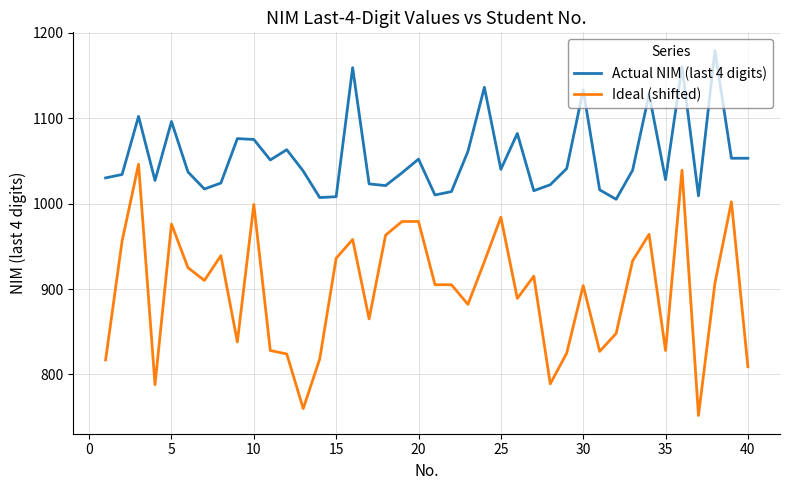

Rank the series by their maximum value, from highest to lowest.

Actual NIM (last 4 digits), Ideal (shifted)